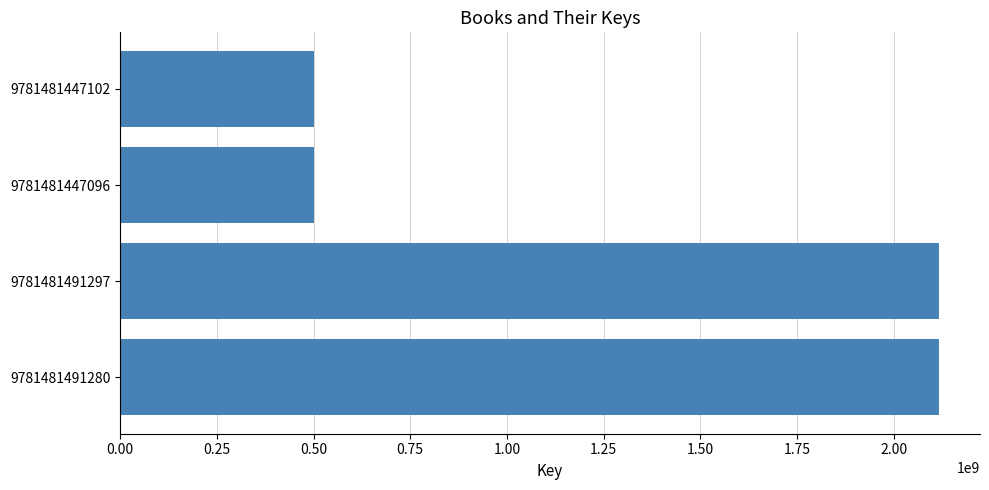

Which has a higher value, 9781481447102 or 9781481491297?

9781481491297